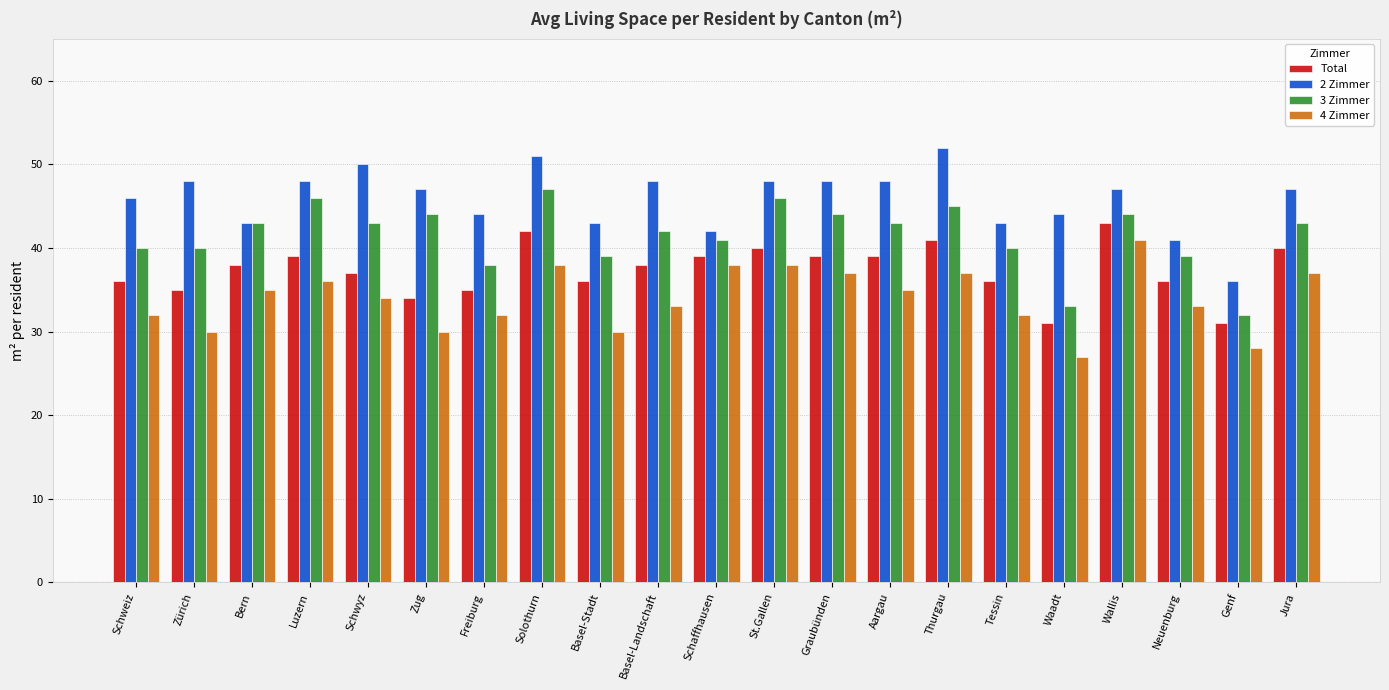

How many data points in 3 Zimmer are less than 43?

10